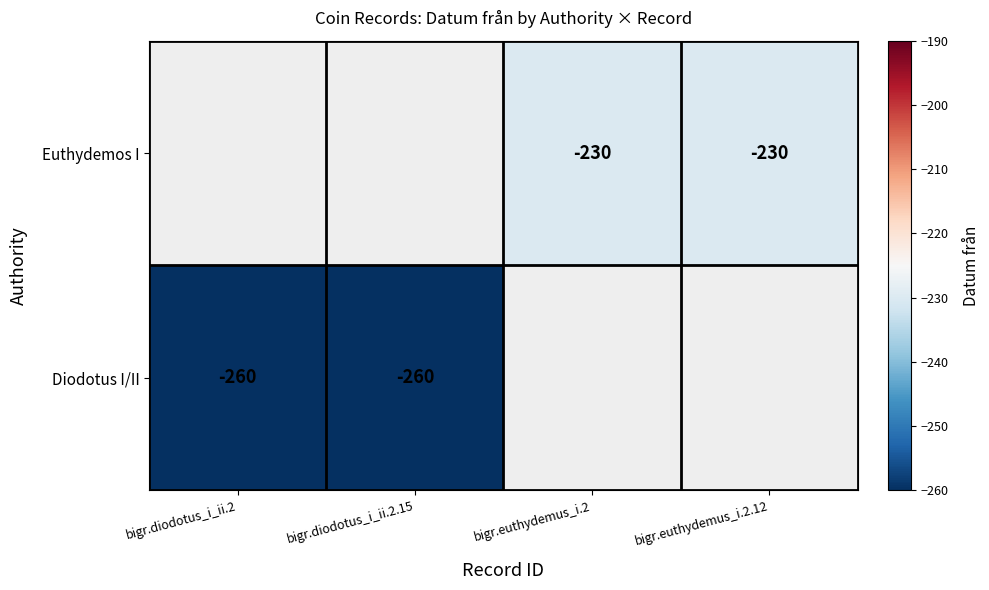

True or false: Diodotus I/II has a value of -466 at bigr.diodotus_i_ii.2.15.

False